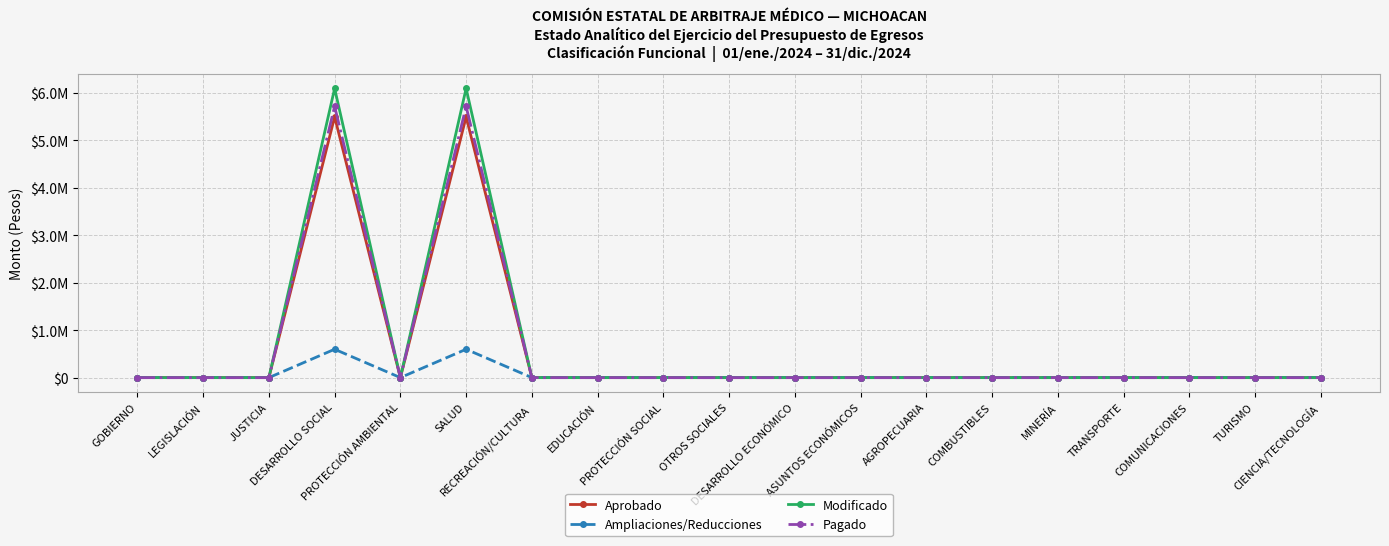

What position from the right is DESARROLLO ECONÓMICO?

9